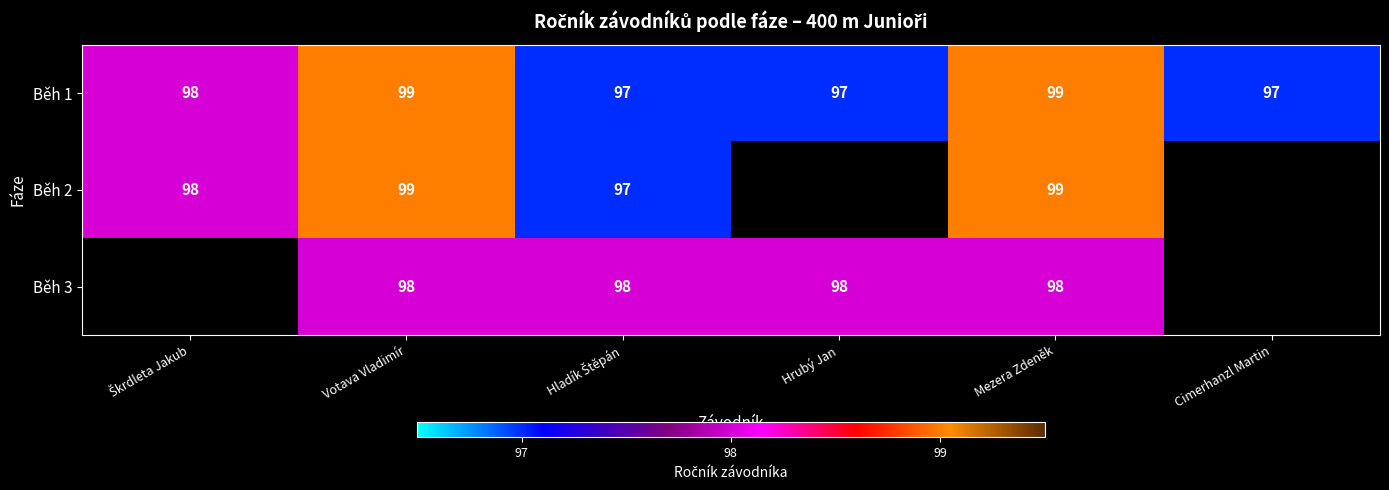

The value of Běh 2 at Mezera Zdeněk is 147. True or false?

False